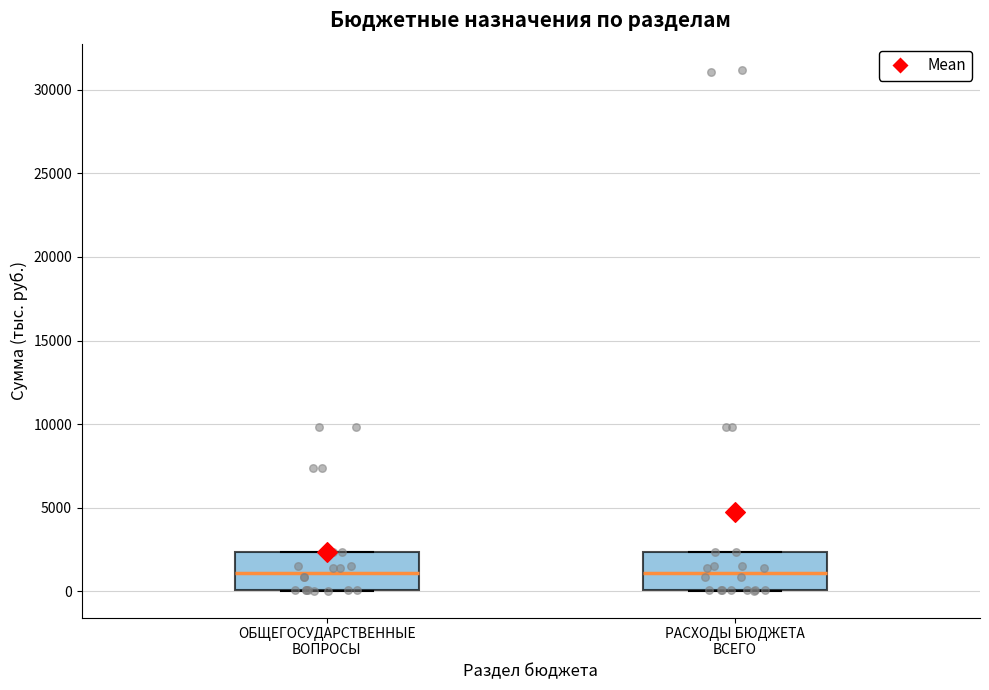

Where does the median line of the box for РАСХОДЫ БЮДЖЕТА ВСЕГО sit on the y-axis? The values are not printed on the chart, so give them approximately, as read against the axis.

1000